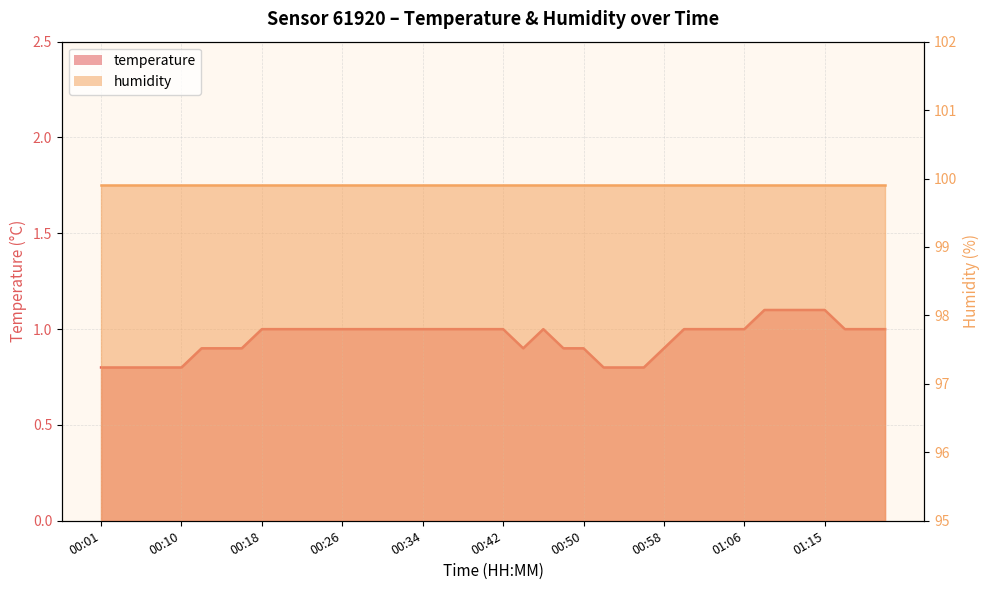

Rank the categories by value from highest to lowest.

01:08, 01:10, 01:12, 01:15, 00:18, 00:20, 00:22, 00:24, 00:26, 00:28, 00:30, 00:32, 00:34, 00:36, 00:38, 00:40, 00:42, 00:46, 01:00, 01:02, 01:04, 01:06, 01:17, 01:19, 01:21, 00:12, 00:14, 00:16, 00:44, 00:48, 00:50, 00:58, 00:01, 00:03, 00:06, 00:08, 00:10, 00:52, 00:54, 00:56